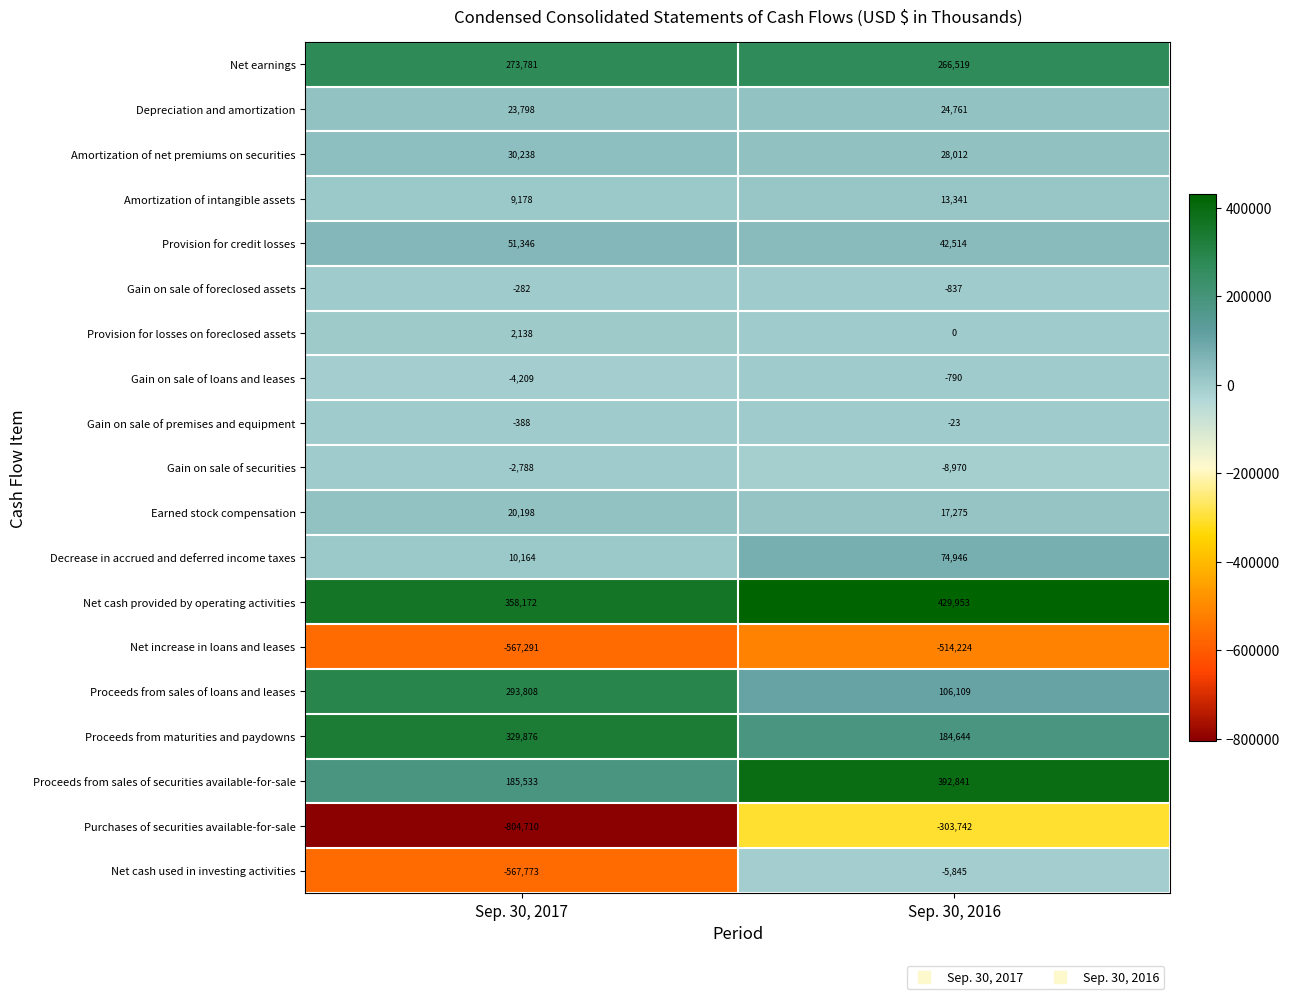

The Net earnings series shows 438940 at Sep. 30, 2016. True or false?

False